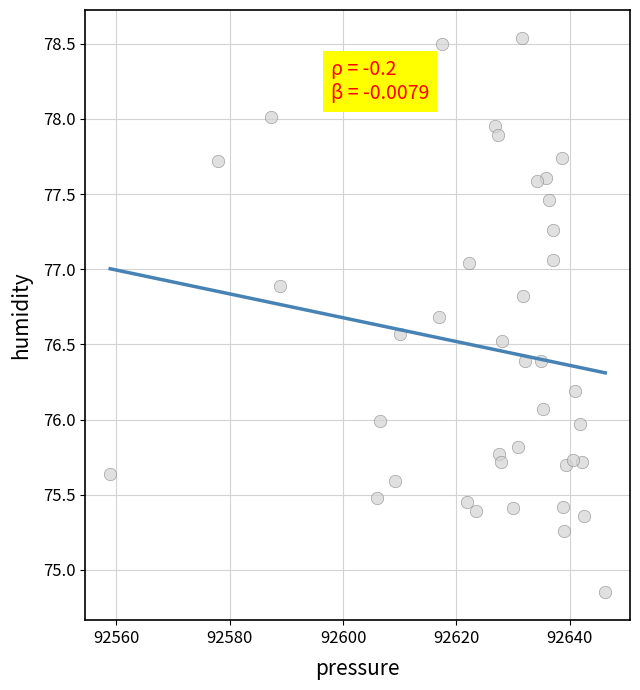

What is the range of X values (max minus min)?

87.3